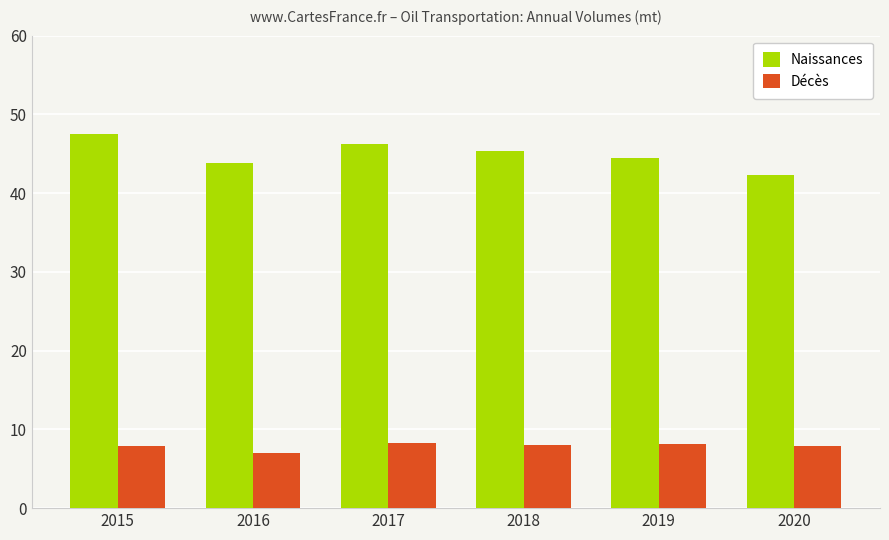

What is the sum of the Décès values at 2018 and 2019?

16.1